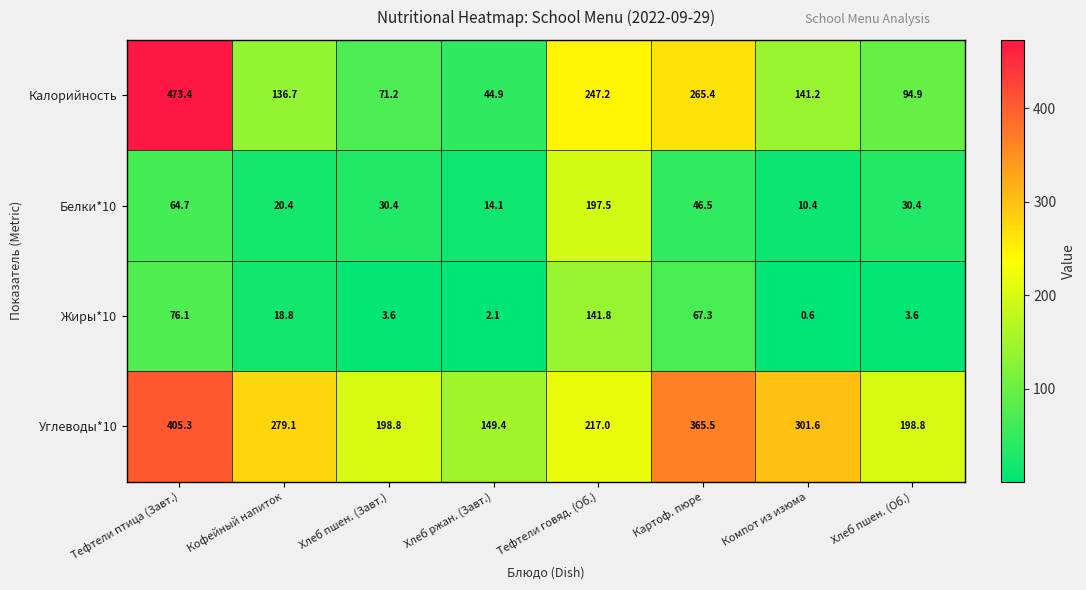

Which category has the highest value across all series?

Тефтели птица (Завт.)